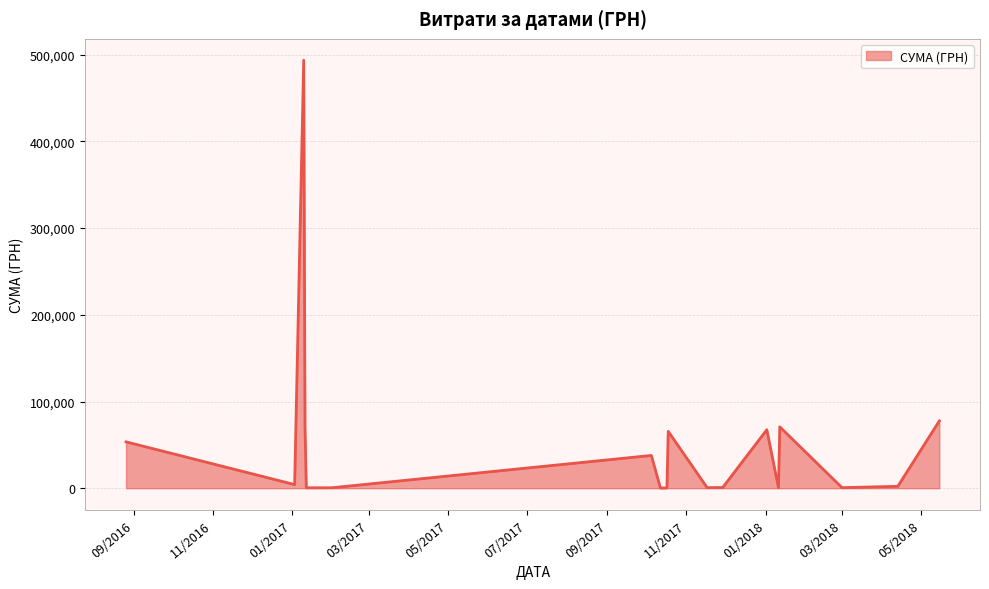

What is the greatest value displayed?

493634.5